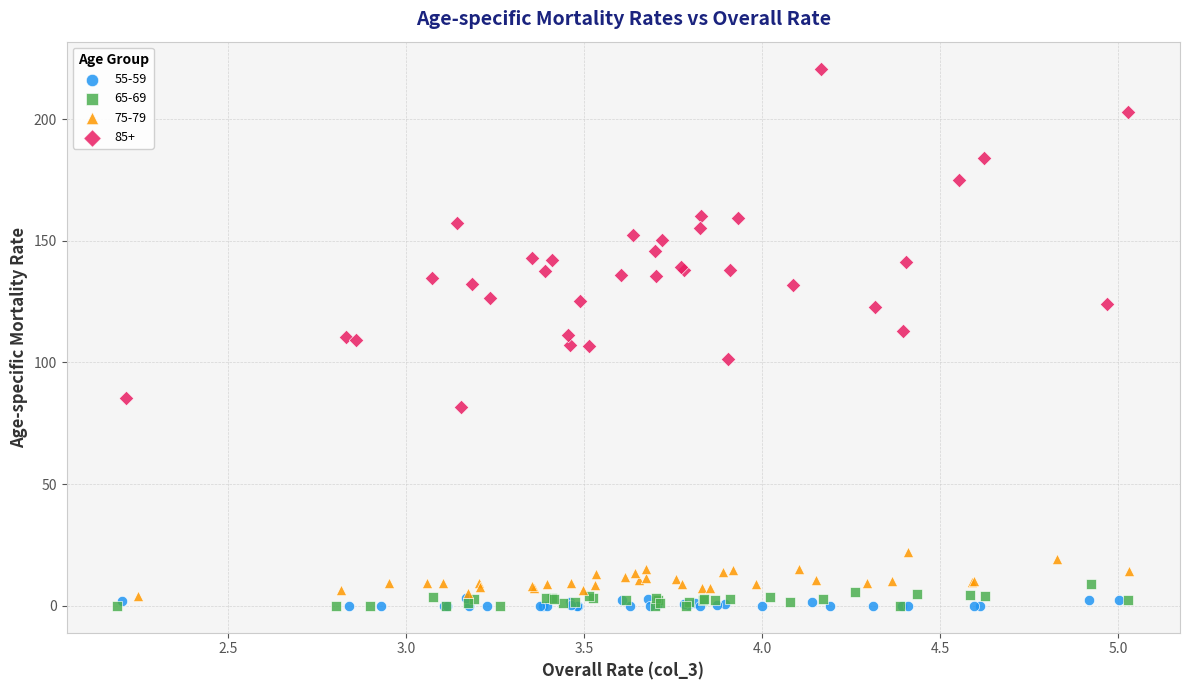

What are all the series names shown in the legend?

55-59, 65-69, 75-79, 85+